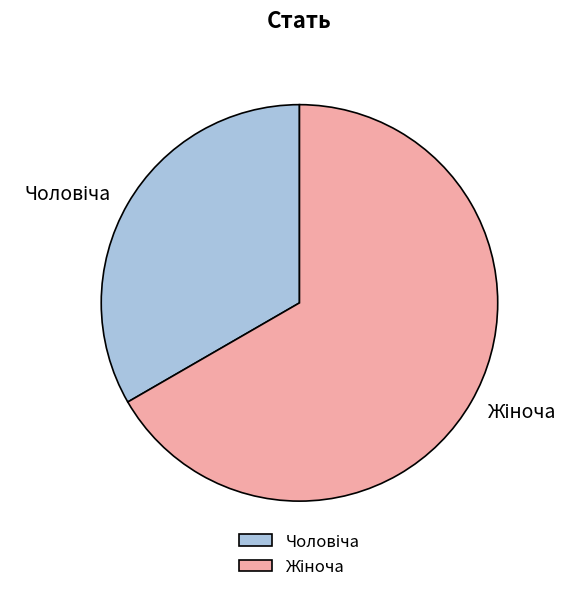

Is there a majority slice in this chart?

Yes